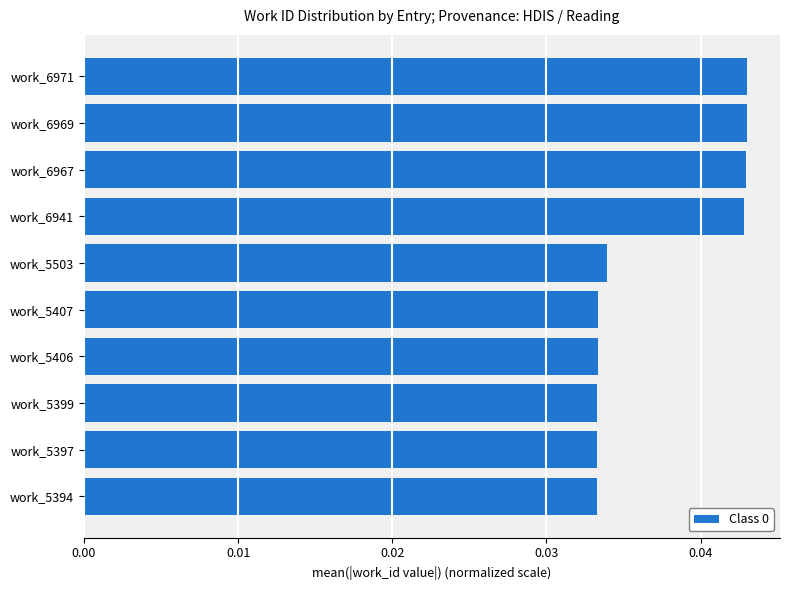

True or false: the data shows 0.1 at work_6969.

False